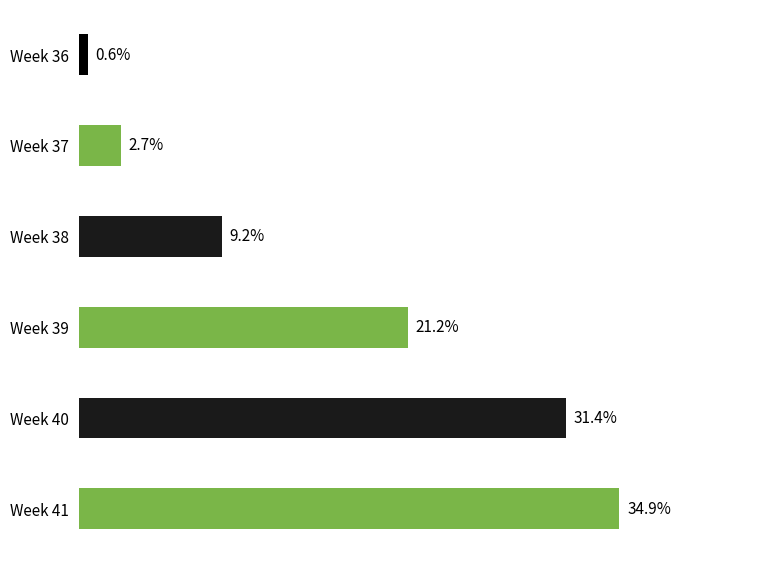

Which has a higher value, Week 36 or Week 38?

Week 38